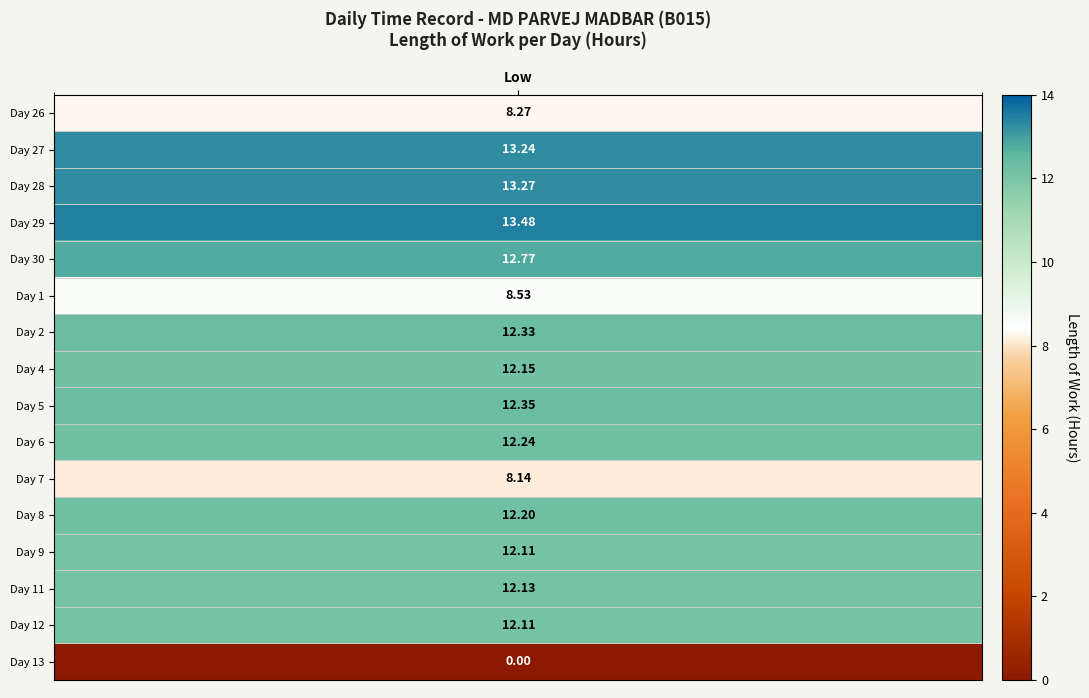

List the series in order of their peak value, lowest first.

13, 7, 26, 1, 9, 12, 11, 4, 8, 6, 2, 5, 30, 27, 28, 29